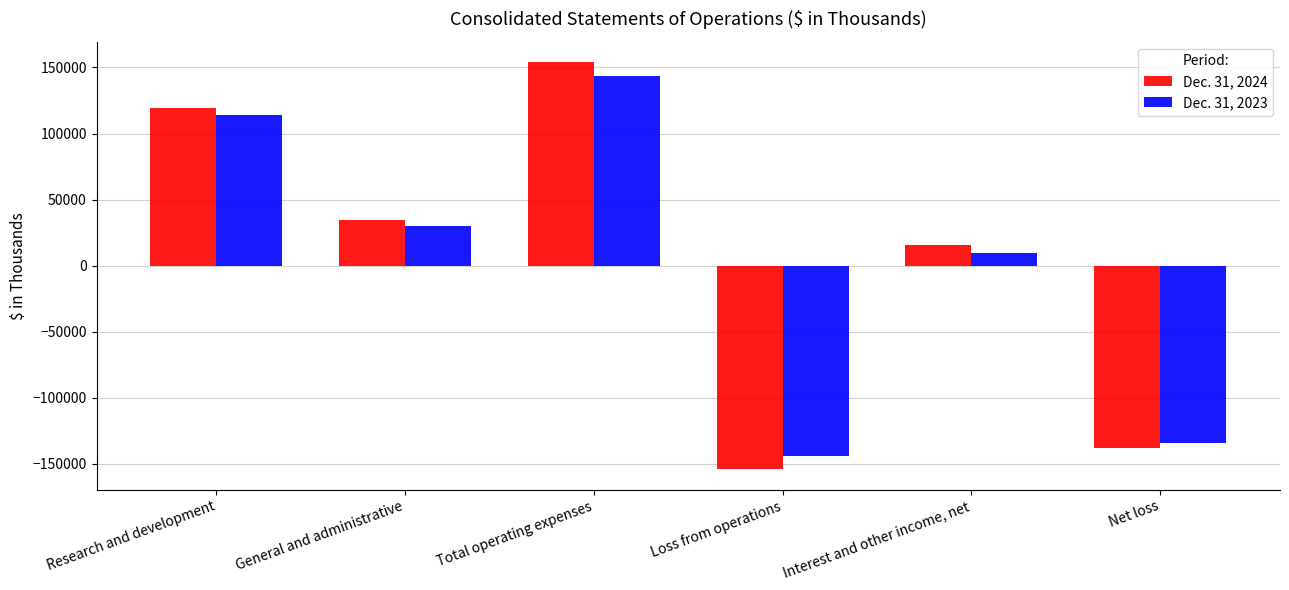

What is the sum of the Dec. 31, 2023 values at Net loss and Total operating expenses?

9486